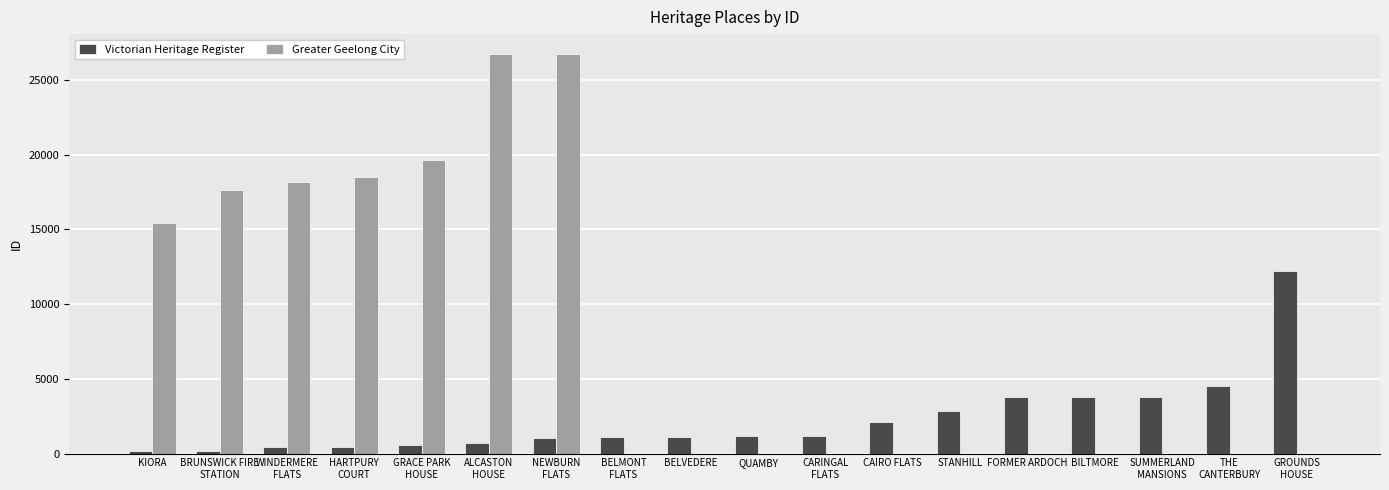

What is the sum of all Greater Geelong City values?

142892